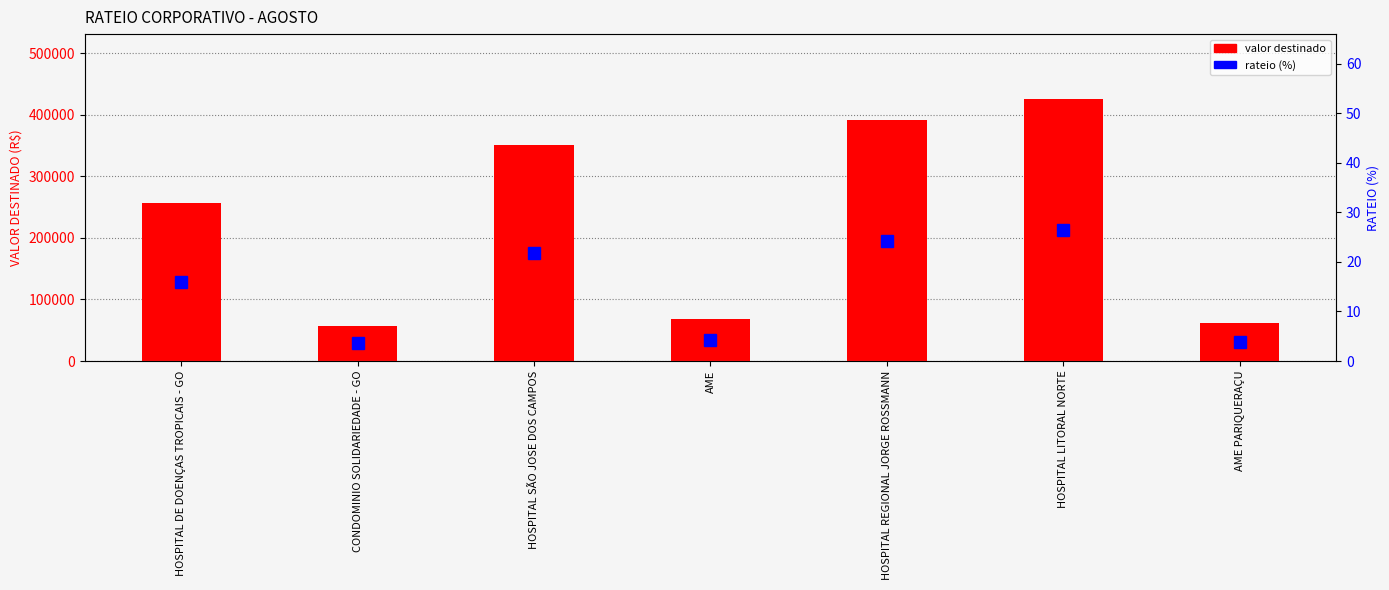

How many categories are shown in the chart?

7